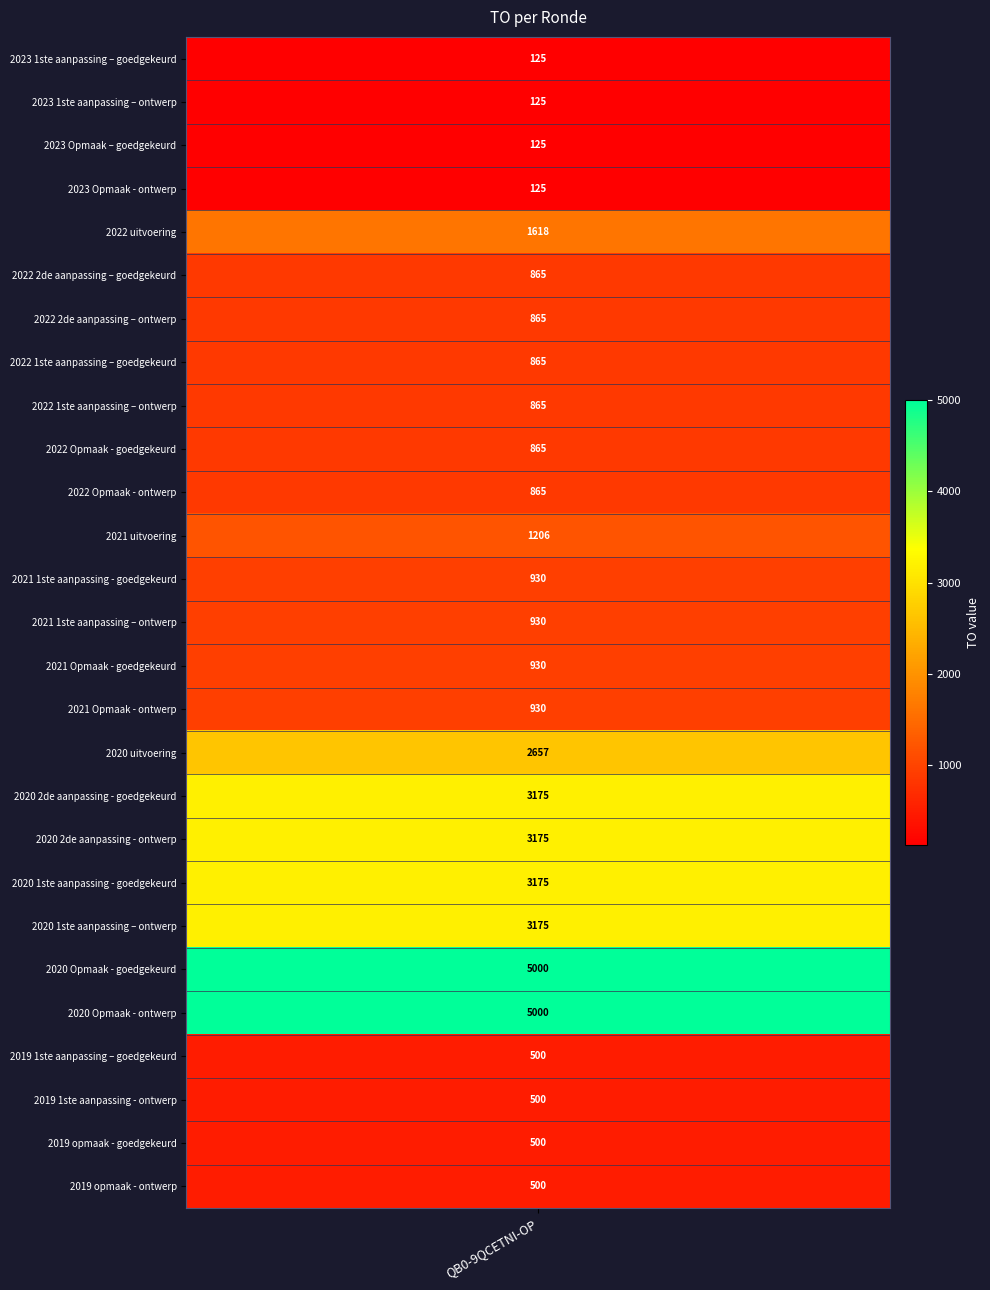

What is the difference between the values at 2021 1ste aanpassing - goedgekeurd and 2023 Opmaak – goedgekeurd?

805